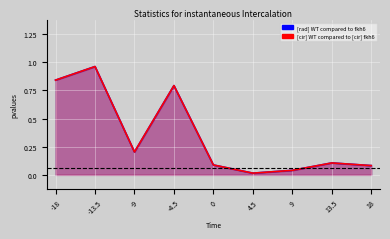

Rank the series at -4.5 from highest to lowest value.

[rad] WT compared to fkh6, [cir] WT compared to [cir] fkh6